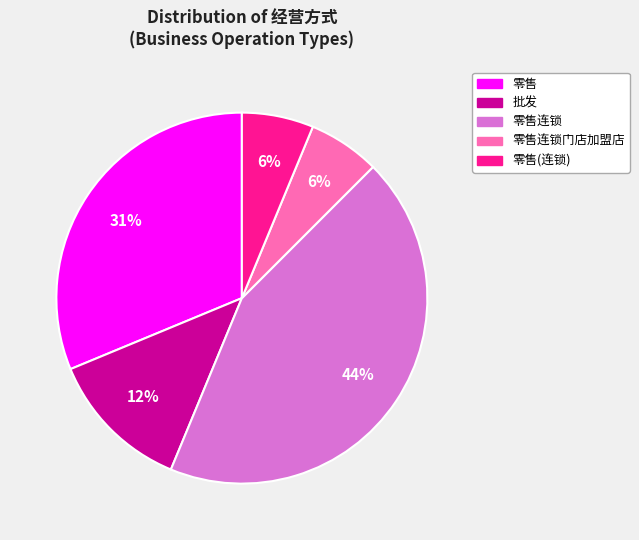

To the nearest percent, what is the average slice percentage?

20%